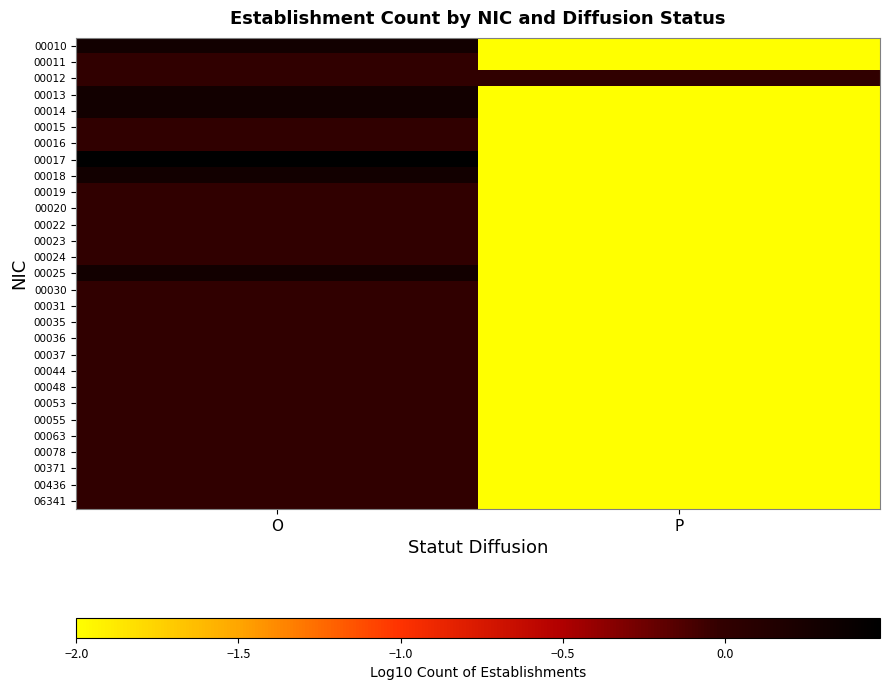

Reading right to left, list all the values displayed in this chart.

00010: P=-2.0	O=0.3
00011: P=-2.0	O=0.0
00012: P=0.0	O=0.0
00013: P=-2.0	O=0.3
00014: P=-2.0	O=0.3
00015: P=-2.0	O=0.0
00016: P=-2.0	O=0.0
00017: P=-2.0	O=0.5
00018: P=-2.0	O=0.3
00019: P=-2.0	O=0.0
00020: P=-2.0	O=0.0
00022: P=-2.0	O=0.0
00023: P=-2.0	O=0.0
00024: P=-2.0	O=0.0
00025: P=-2.0	O=0.3
00030: P=-2.0	O=0.0
00031: P=-2.0	O=0.0
00035: P=-2.0	O=0.0
00036: P=-2.0	O=0.0
00037: P=-2.0	O=0.0
00044: P=-2.0	O=0.0
00048: P=-2.0	O=0.0
00053: P=-2.0	O=0.0
00055: P=-2.0	O=0.0
00063: P=-2.0	O=0.0
00078: P=-2.0	O=0.0
00371: P=-2.0	O=0.0
00436: P=-2.0	O=0.0
06341: P=-2.0	O=0.0